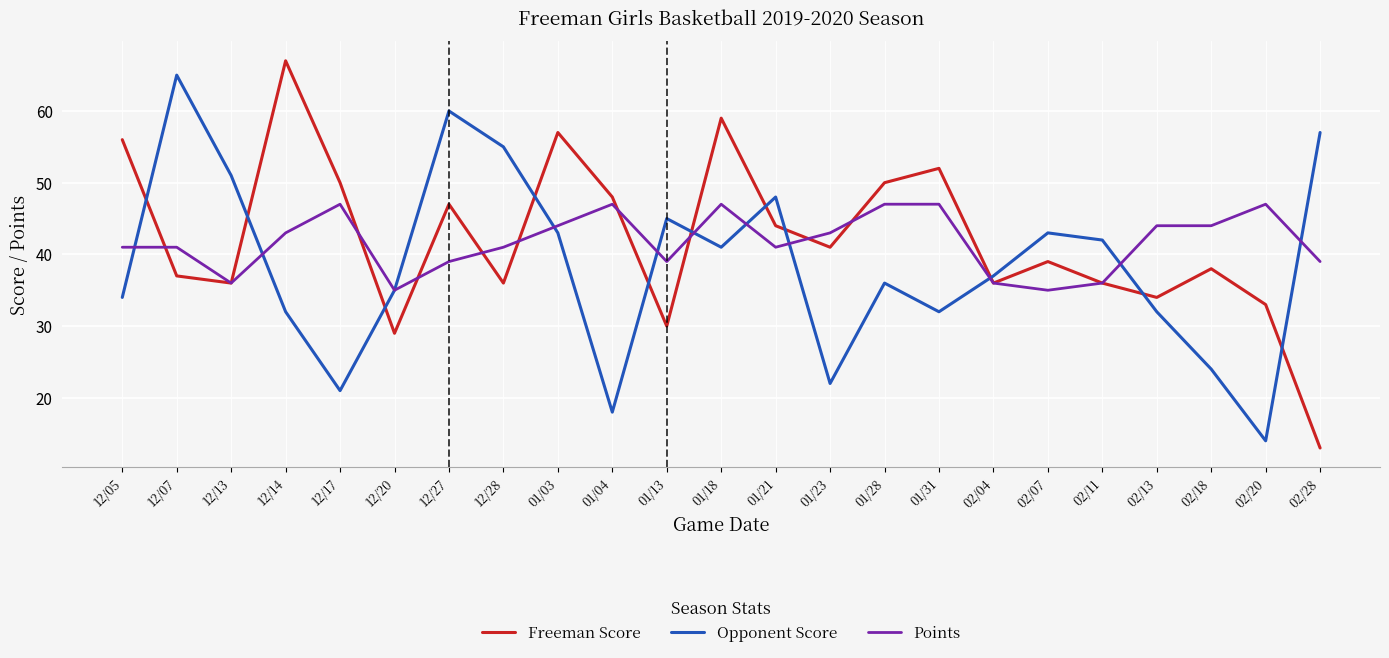

Where does the Freeman Score series first go above 39?

12/05